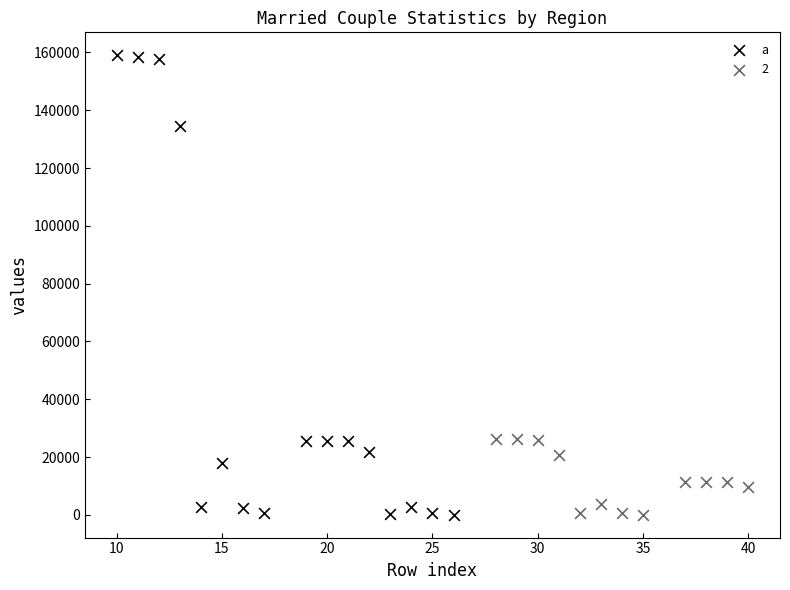

Which series reaches the maximum Y coordinate?

a